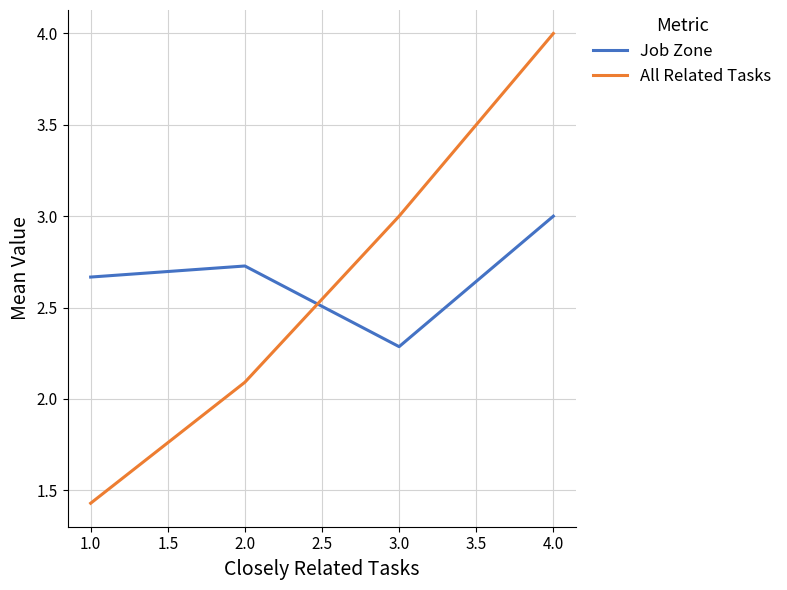

Rank the series by their maximum value, from lowest to highest.

Job Zone, All Related Tasks